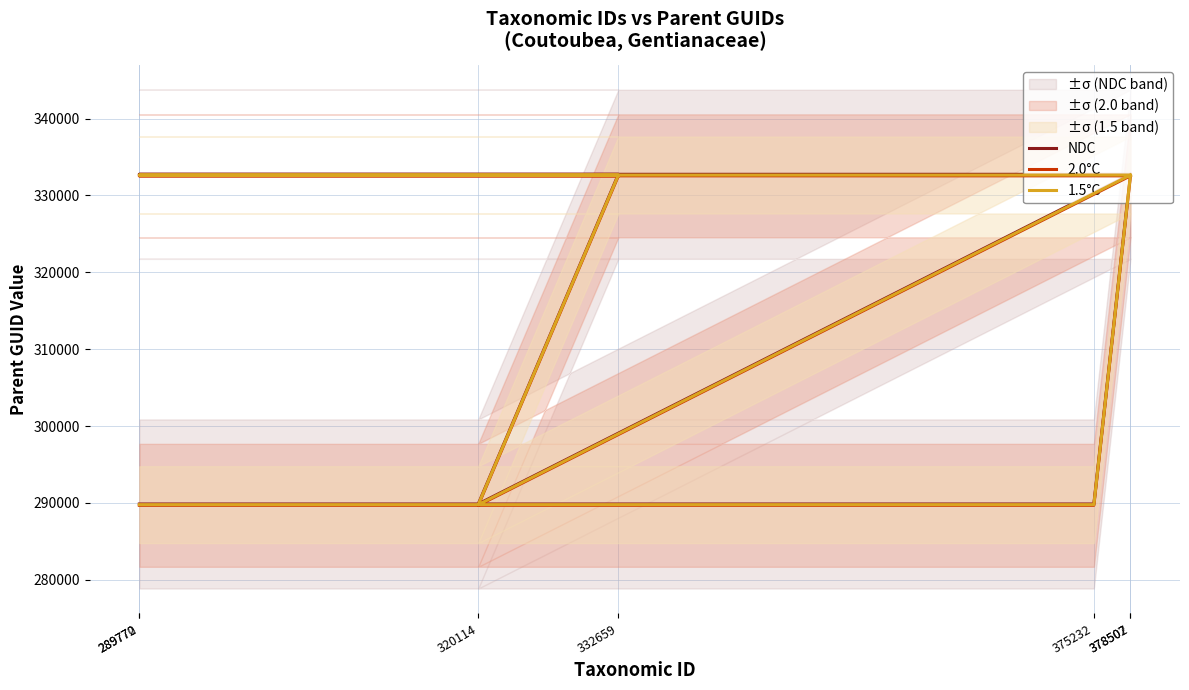

Reading left to right, what are all the values shown in this chart?

NDC: 289772=289856.9	375232=289856.9	378507=332755.8	289770=332755.8	332659=332755.8	320114=289856.9	378502=332755.8
2.0°C: 289772=289683.1	375232=289683.1	378507=332556.2	289770=332556.2	332659=332556.2	320114=289683.1	378502=332556.2
1.5°C: 289772=289770.0	375232=289770.0	378507=332656.0	289770=332656.0	332659=332656.0	320114=289770.0	378502=332656.0